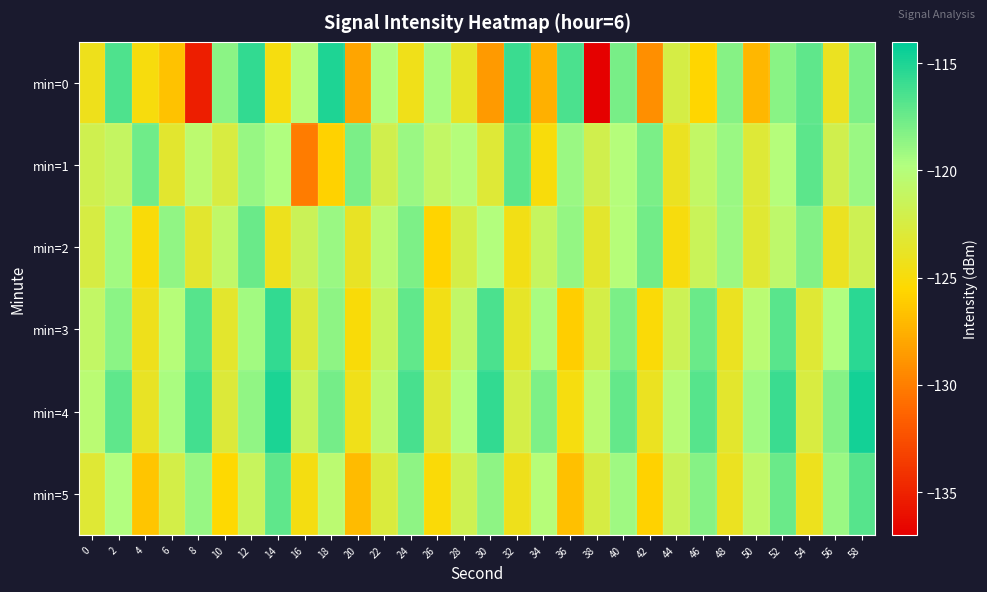

What is the spread (max minus min) of values at 54?

7.2